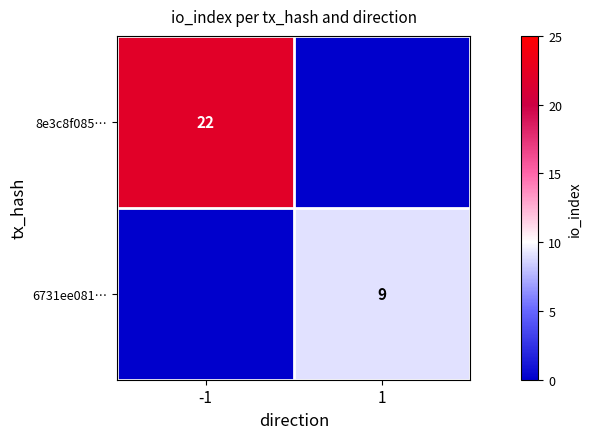

Read the 8e3c8f085… value at -1, to the nearest 10.

20